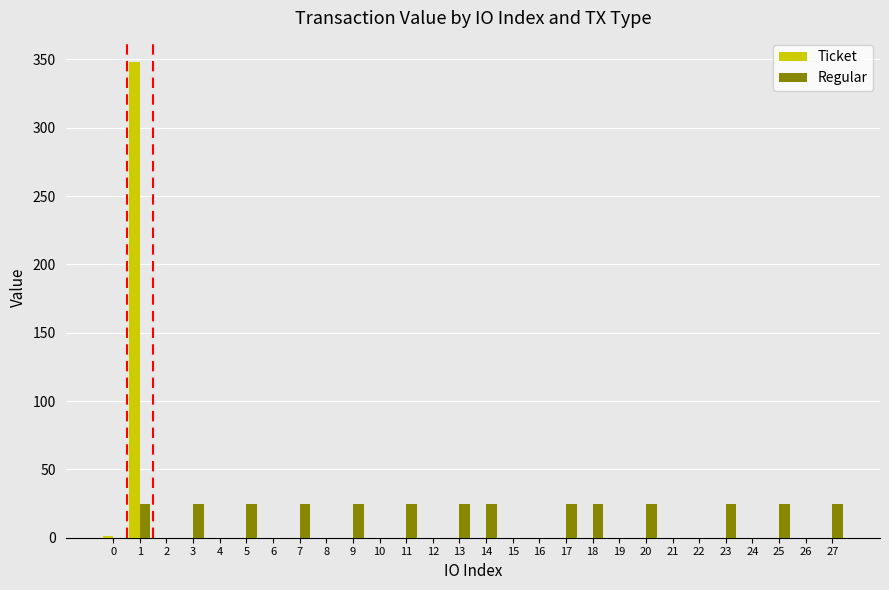

Is the value of Regular at 27 greater than the value of Ticket at 11?

Yes